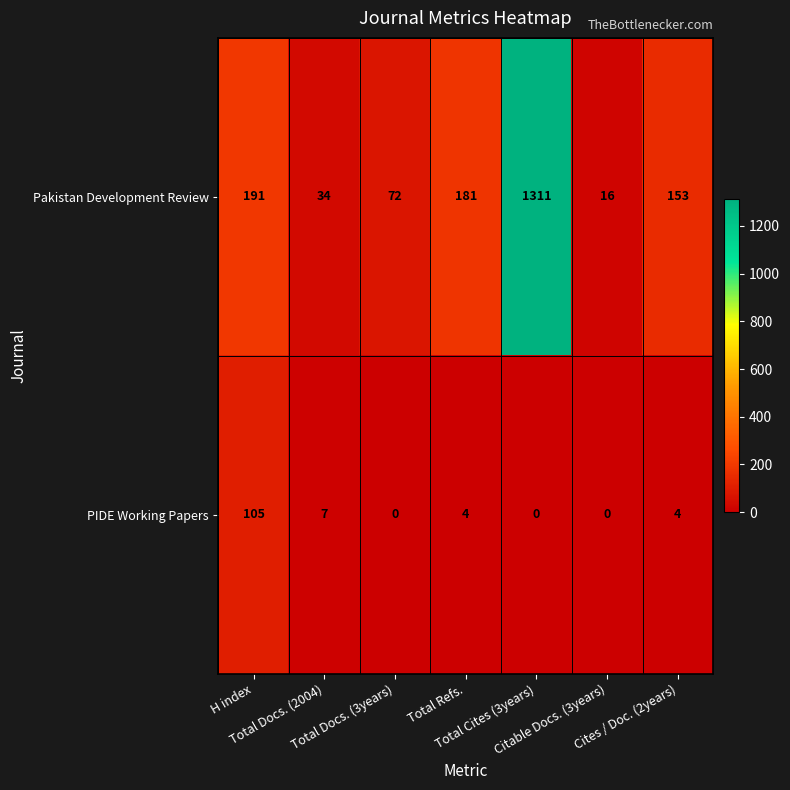

Which series has the largest range (max minus min)?

Pakistan Development Review